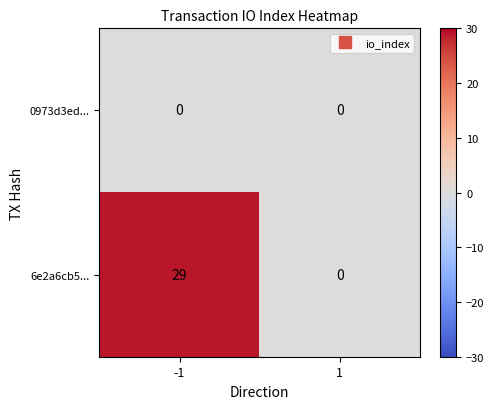

The value of 6e2a6cb5... at 1 is 0. True or false?

True